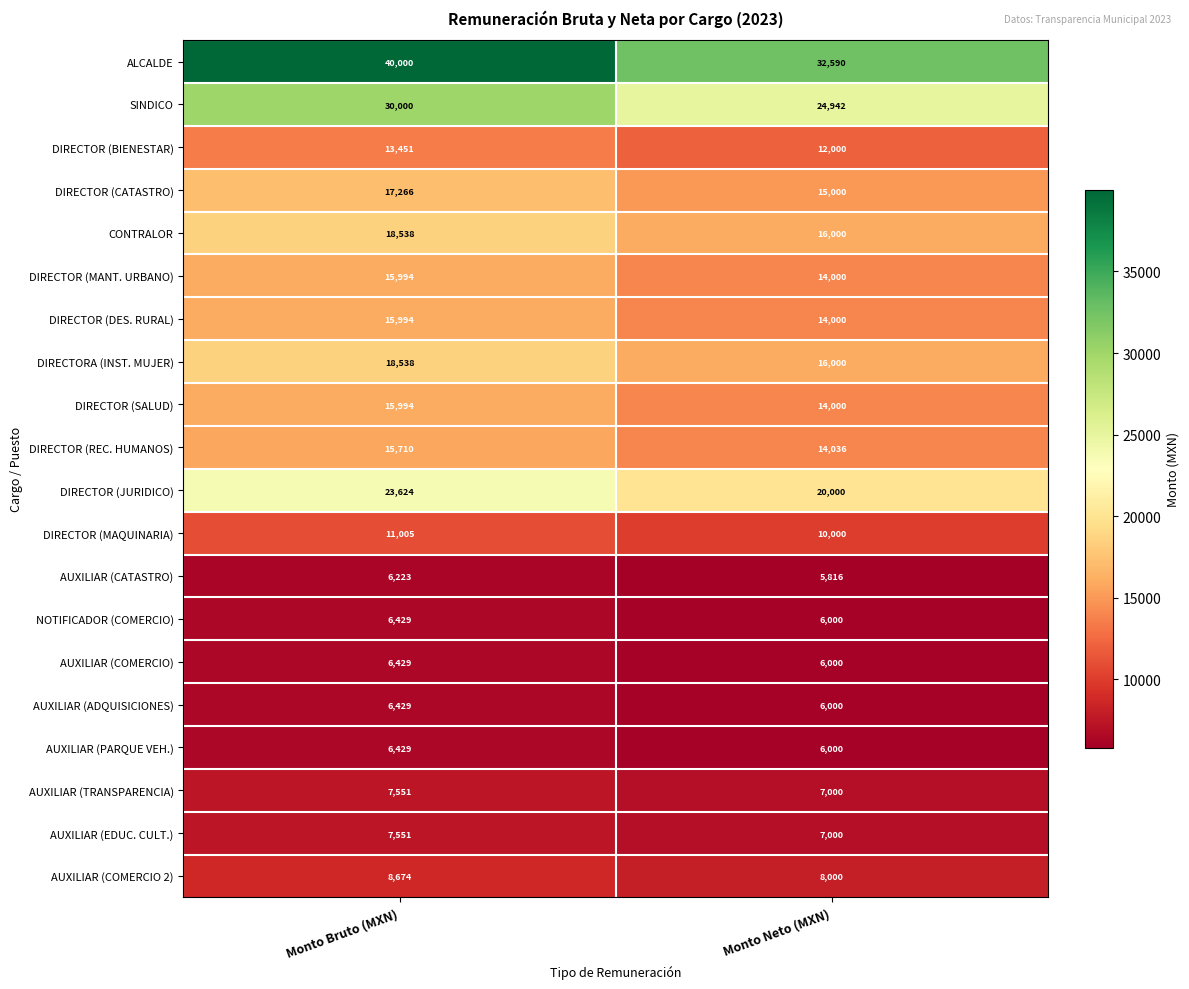

What is the total value across all series at Monto Neto (MXN)?

254384